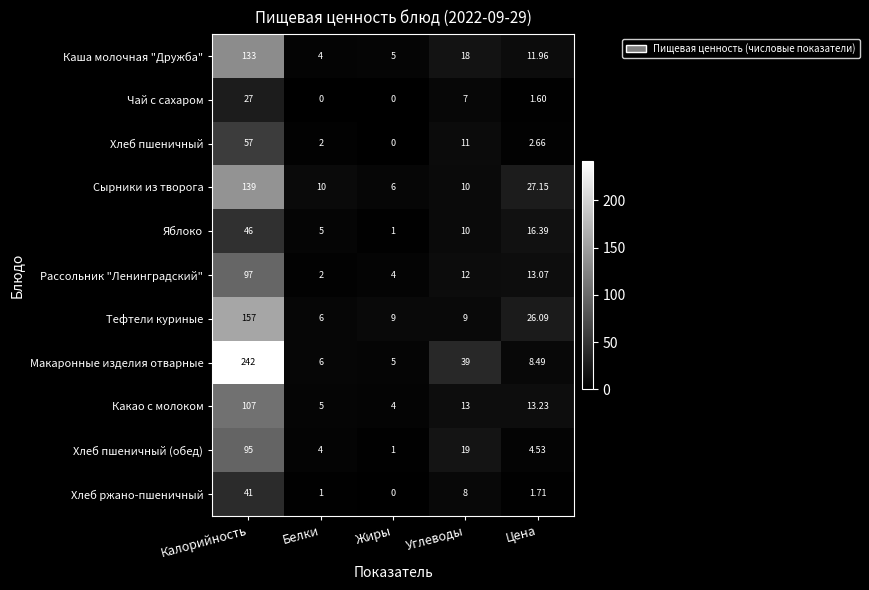

What is the maximum value shown in the chart?

242.0